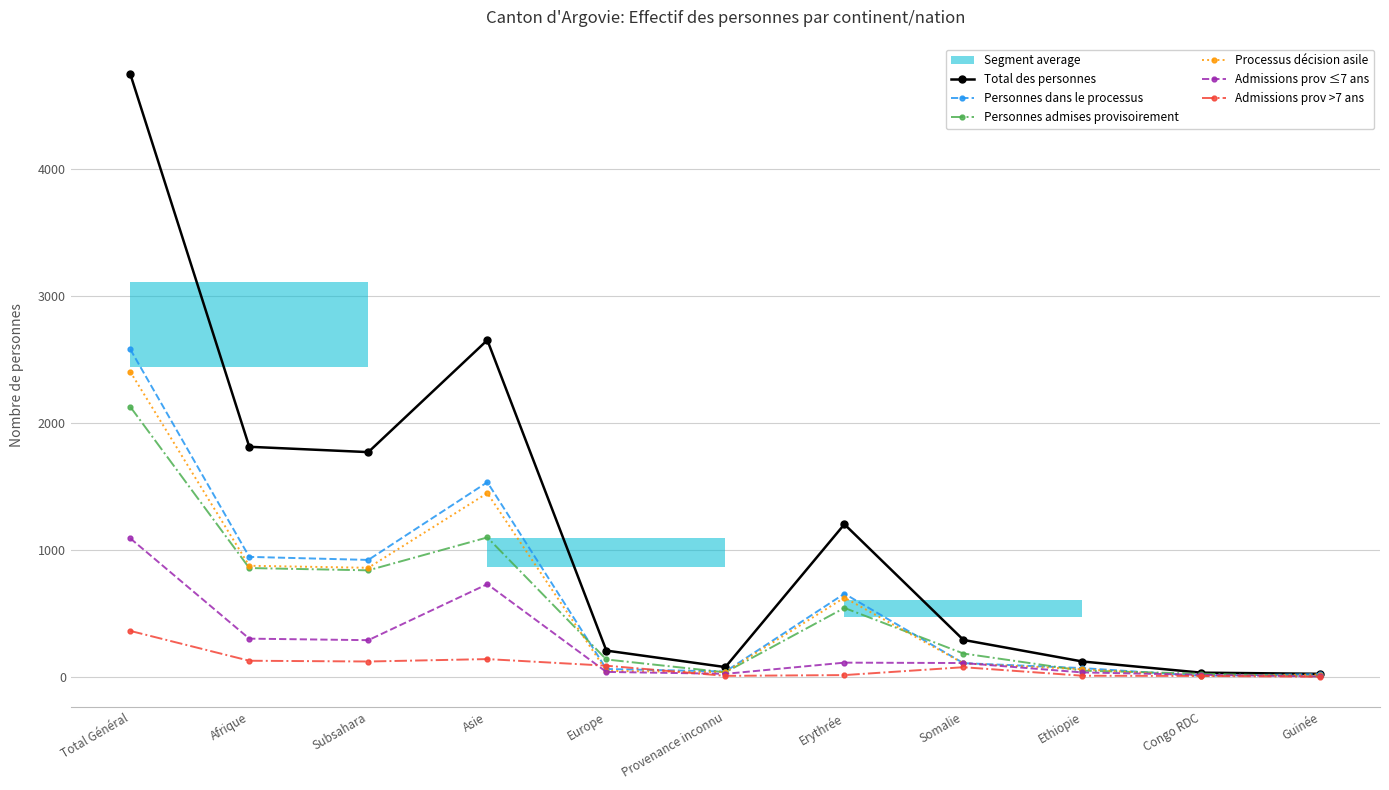

True or false: Admissions prov >7 ans and Personnes admises provisoirement cross at least once.

False